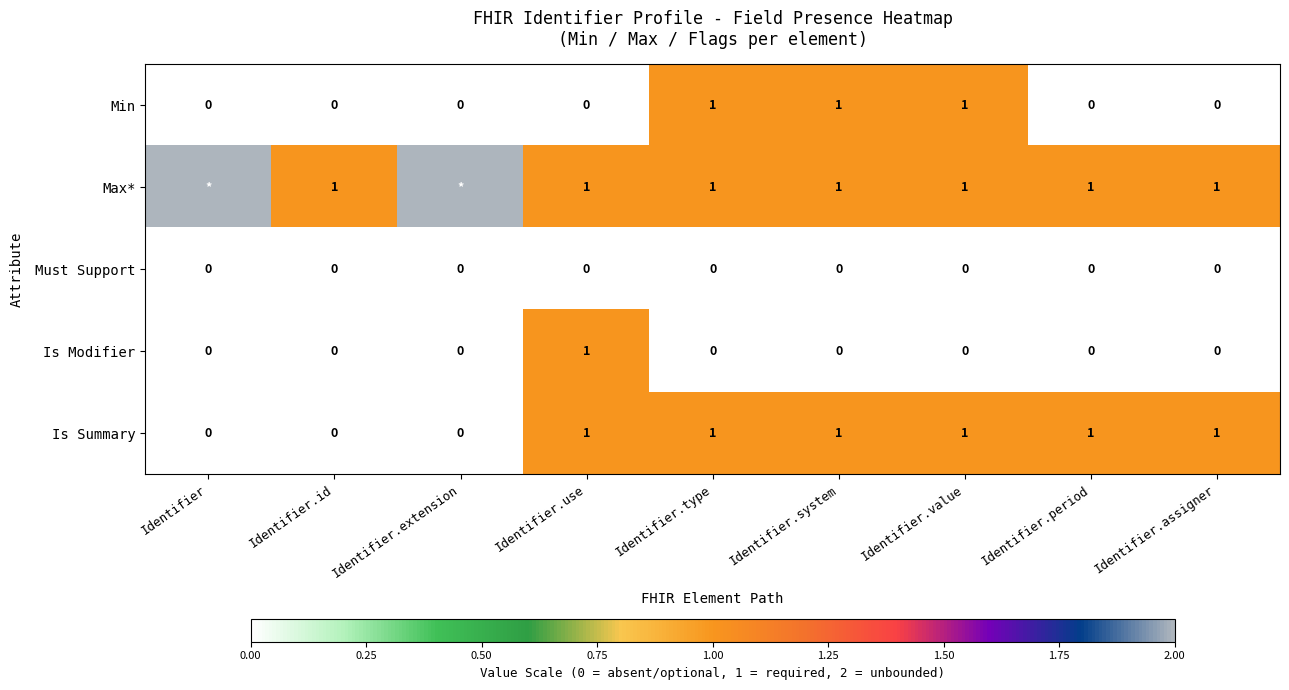

What is the total value across all series at Identifier.system?

3